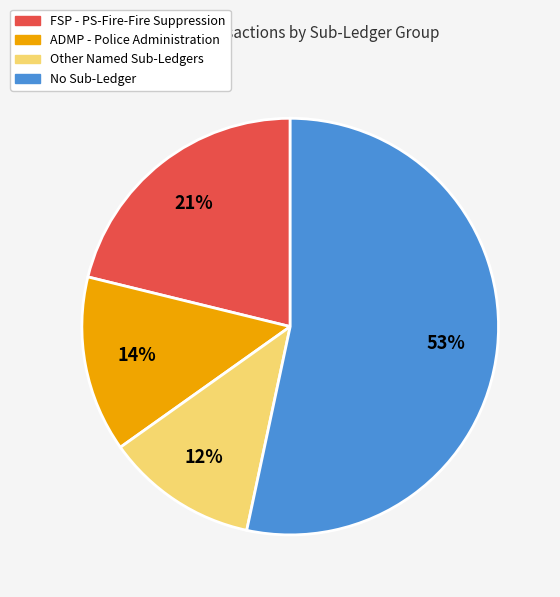

To the nearest percent, what is the average slice percentage?

25%